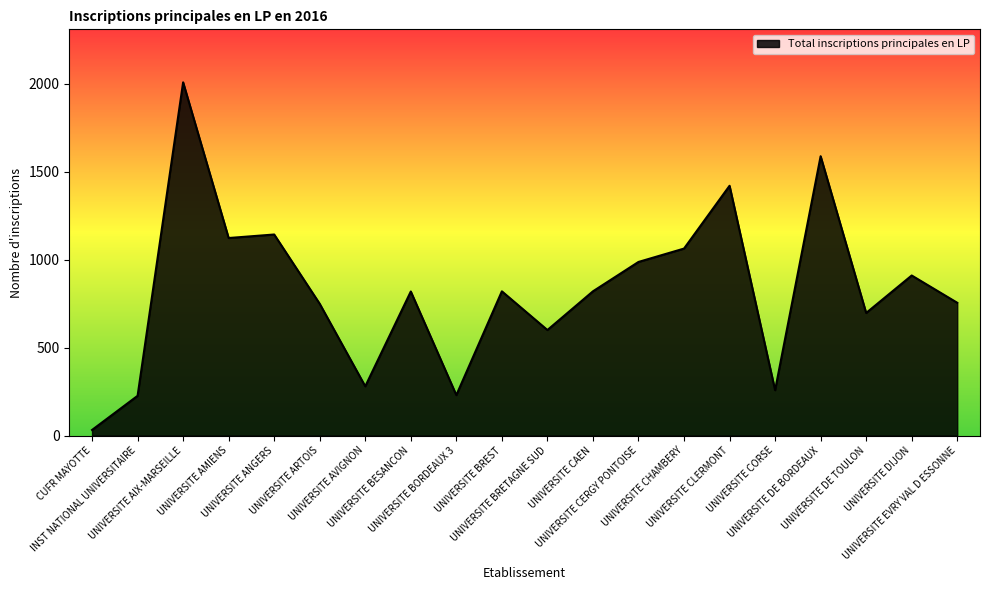

The chart shows a value of 755 at UNIVERSITE EVRY VAL D ESSONNE. True or false?

True